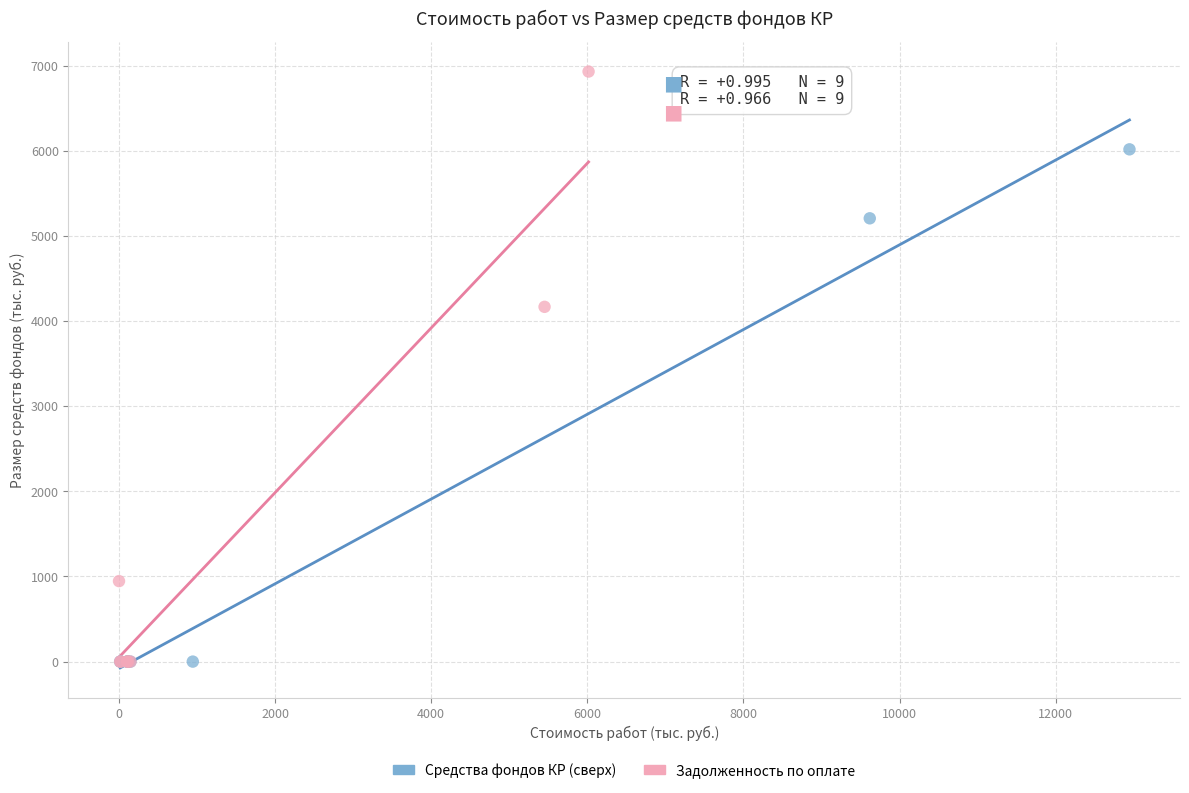

Which series reaches the maximum Y coordinate?

Задолженность по оплате